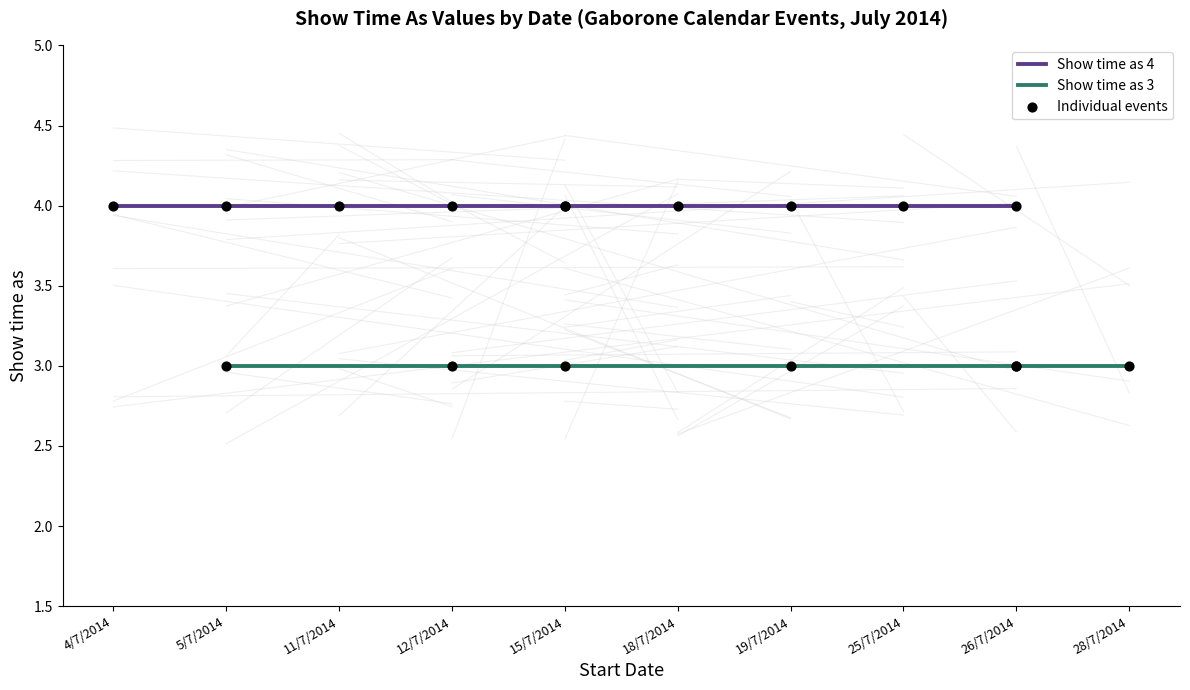

Is the value of Show time as (Candle lighting / Havdalah) at 11/7/2014 greater than the value of Show time as (Parashat / Other) at 11/7/2014?

Yes